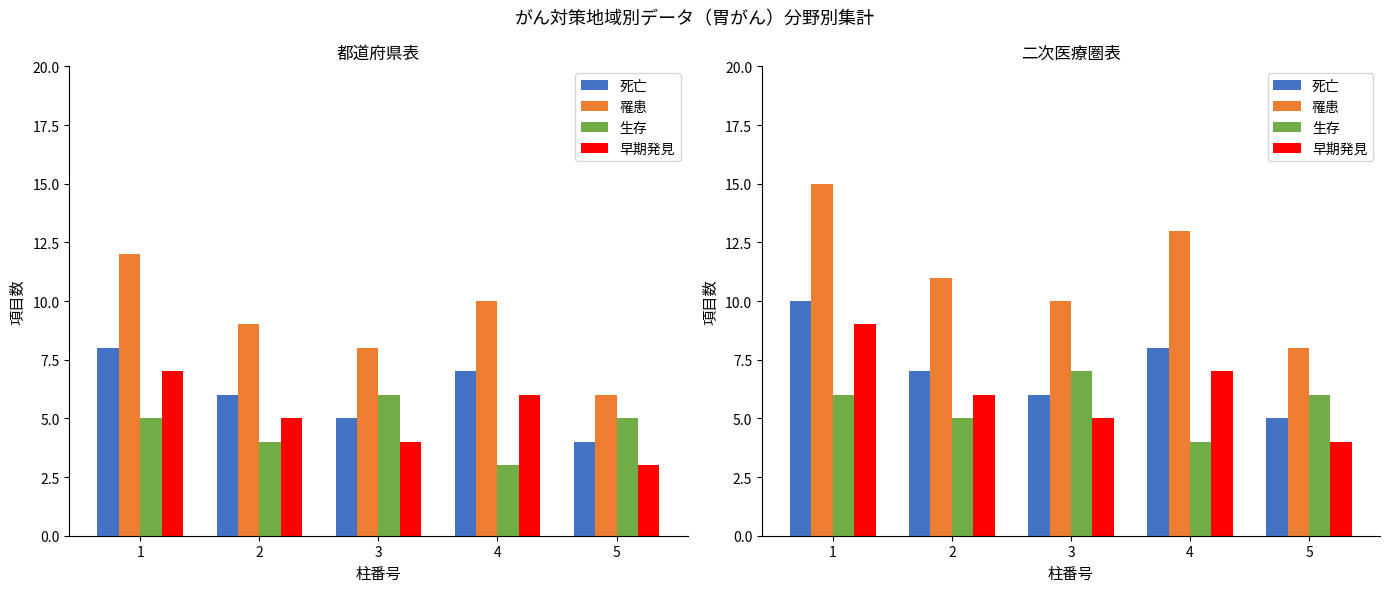

Rank the series by their maximum value, from lowest to highest.

生存, 早期発見, 死亡, 罹患